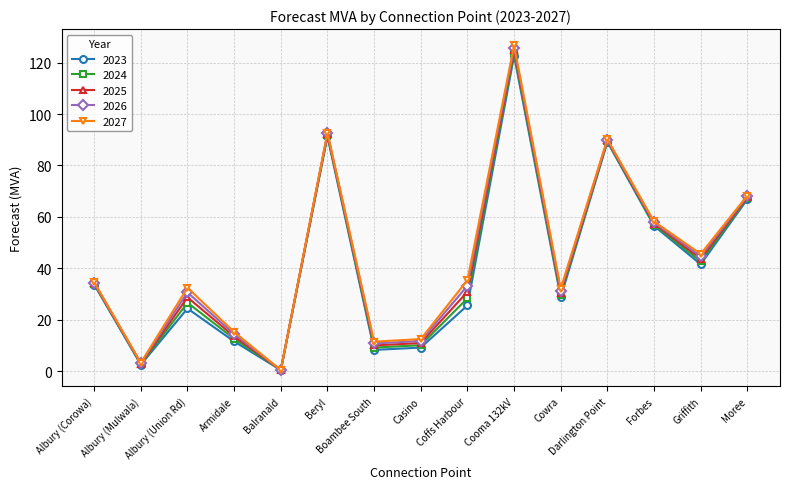

True or false: 2025 has a value of 28.7 at Albury (Union Rd).

True